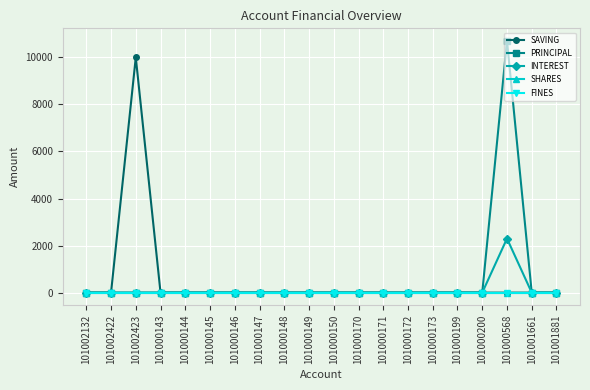

What position from the left is 101002132?

1